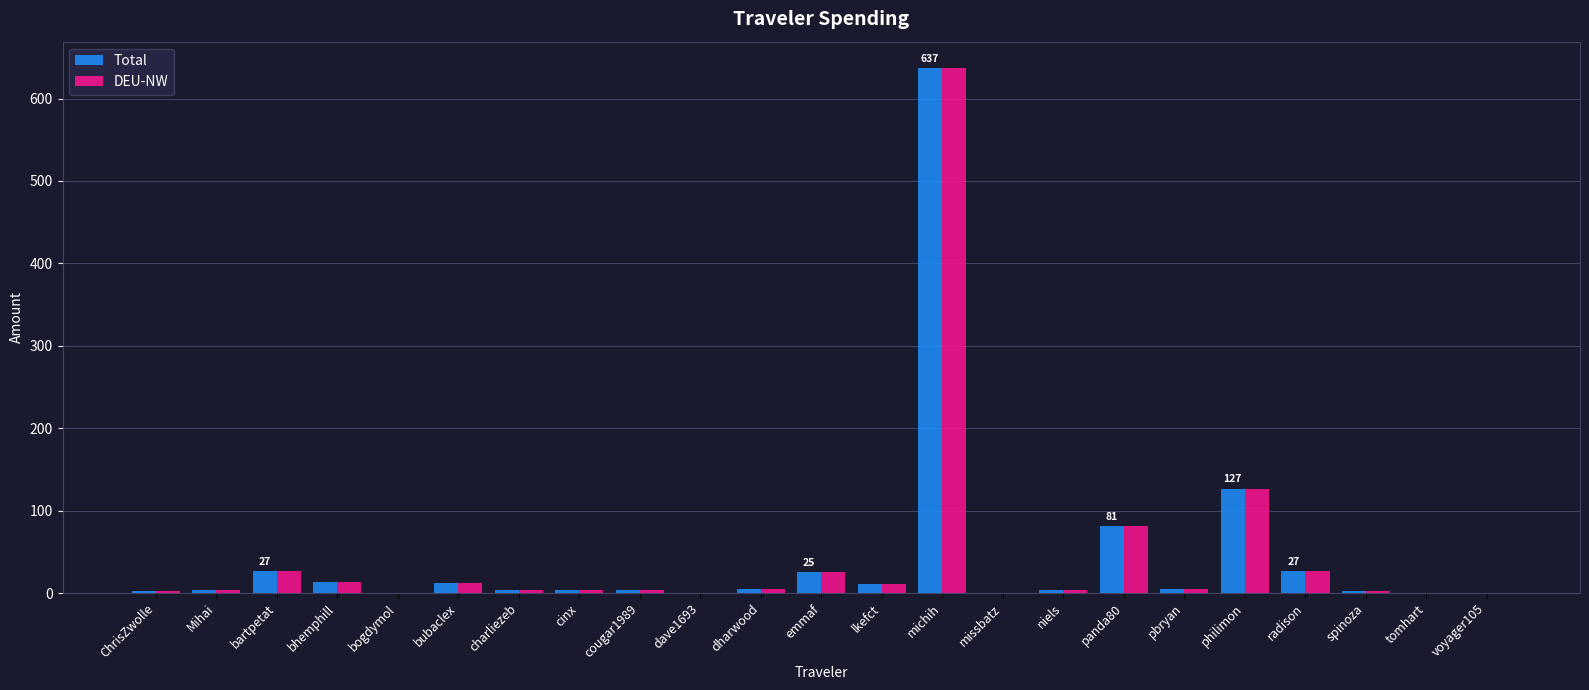

At which category is the sum across all series the highest?

michih